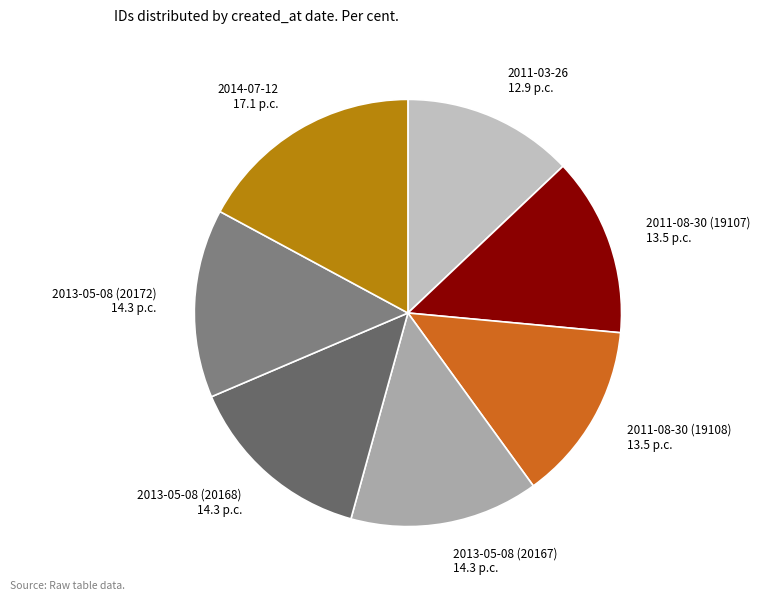

Is there a majority slice in this chart?

No